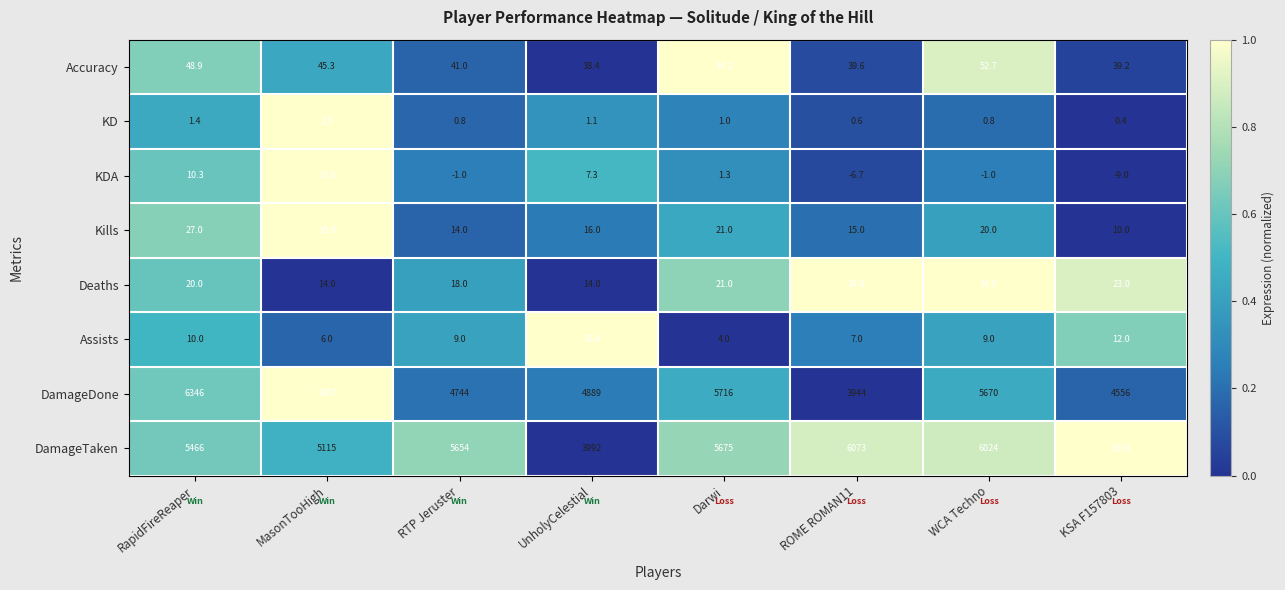

What is the greatest value displayed?

7807.0